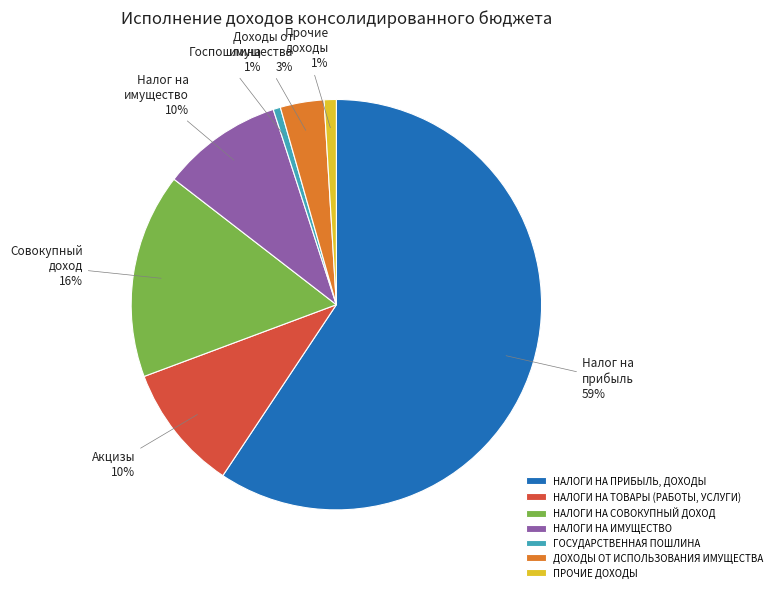

What is the largest slice in the pie chart?

НАЛОГИ НА ПРИБЫЛЬ, ДОХОДЫ